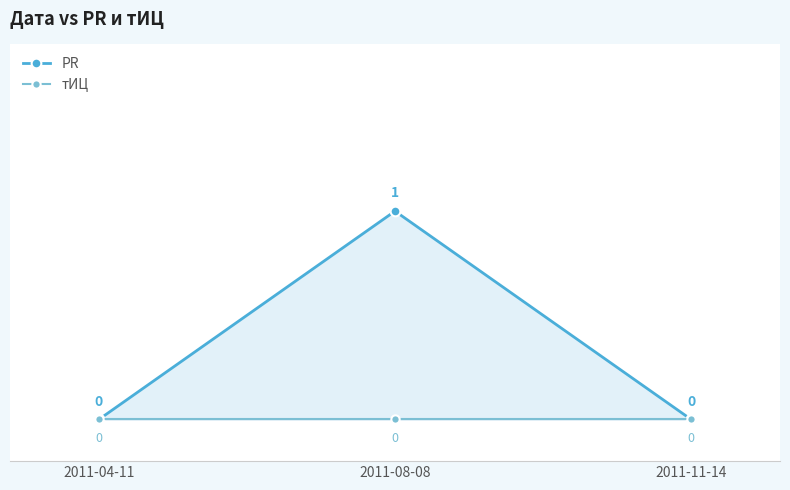

What are all the series names shown in the legend?

PR, тИЦ